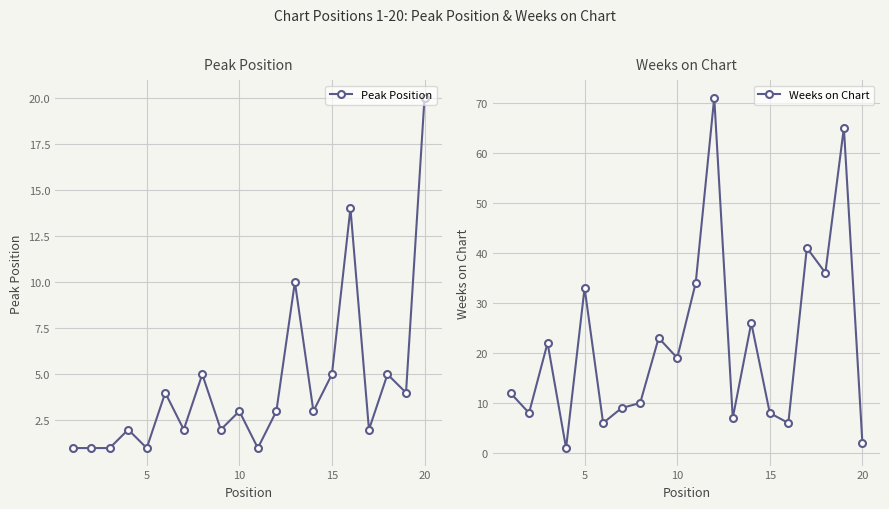

Does the chart display data point markers on the line(s)?

Yes